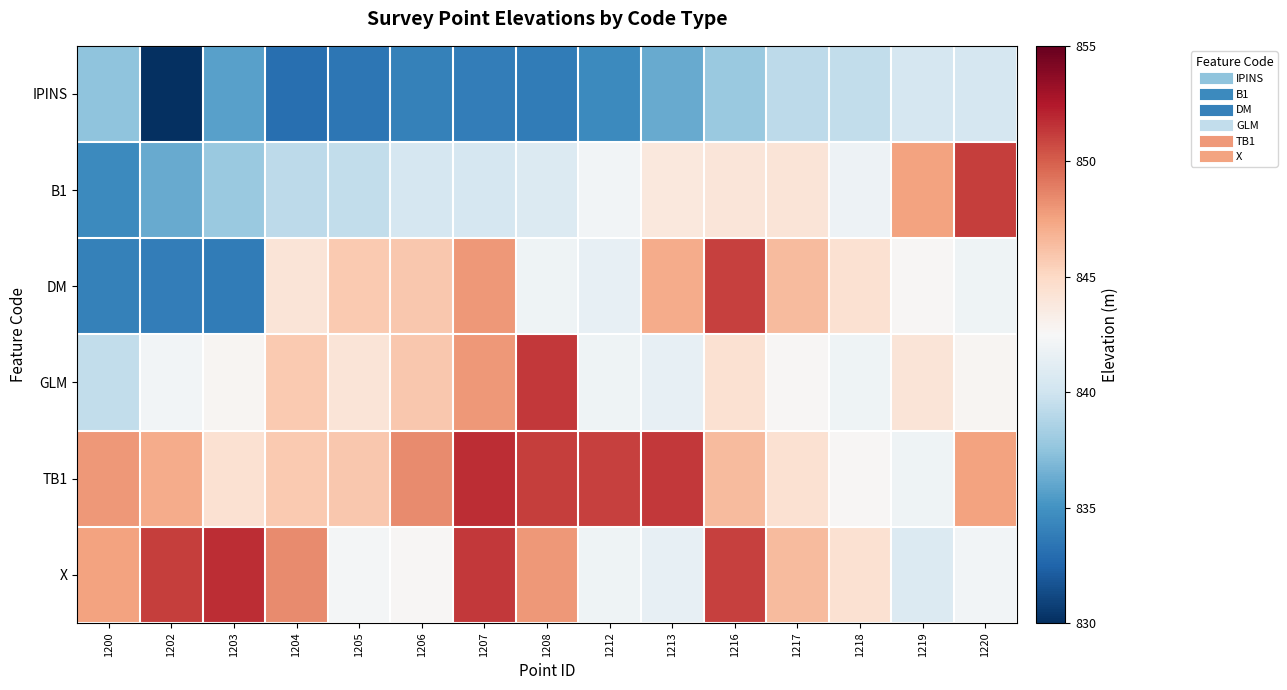

Between 1207 and 1220, which series saw the biggest shift?

B1